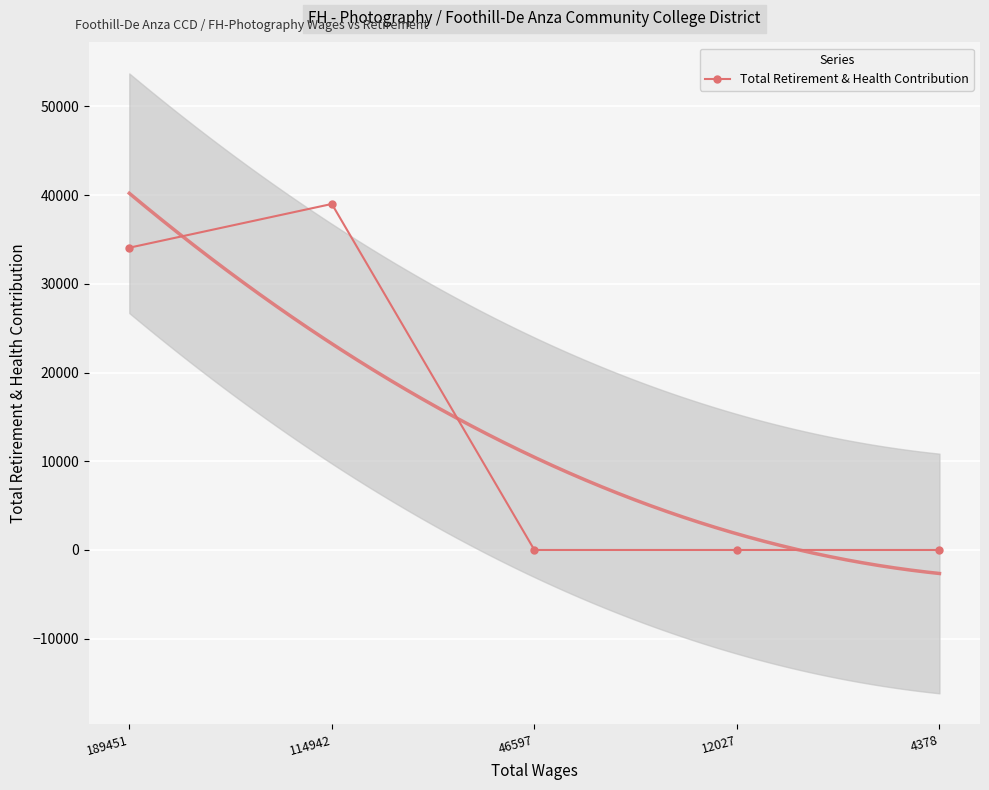

True or false: there are more than 2 points higher than both neighbors.

False